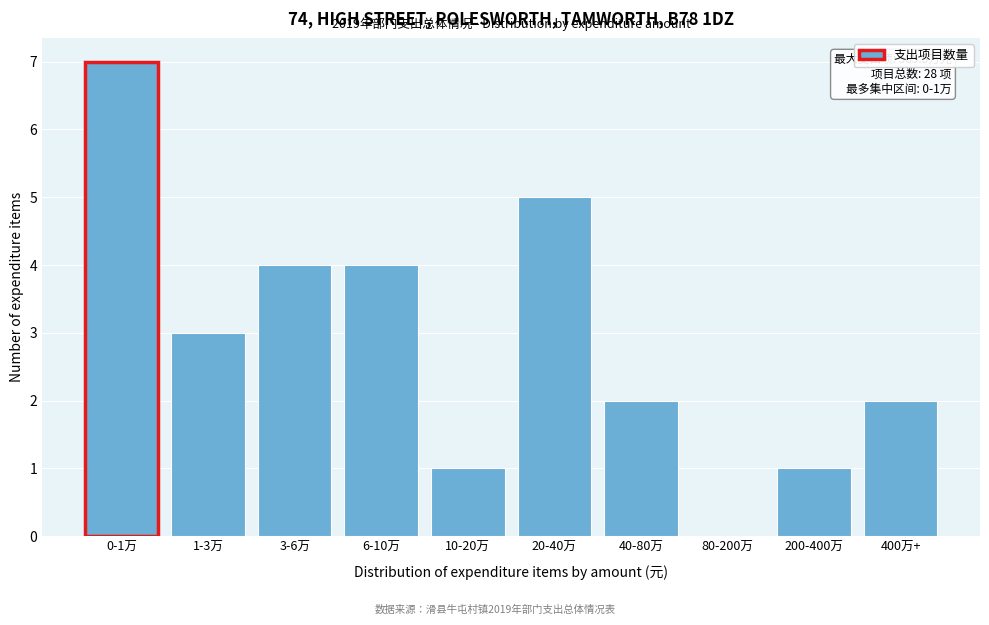

Reading left to right, extract all data points from this chart.

0-1万=7	1-3万=3	3-6万=4	6-10万=4	10-20万=1	20-40万=5	40-80万=2	80-200万=0	200-400万=1	400万+=2